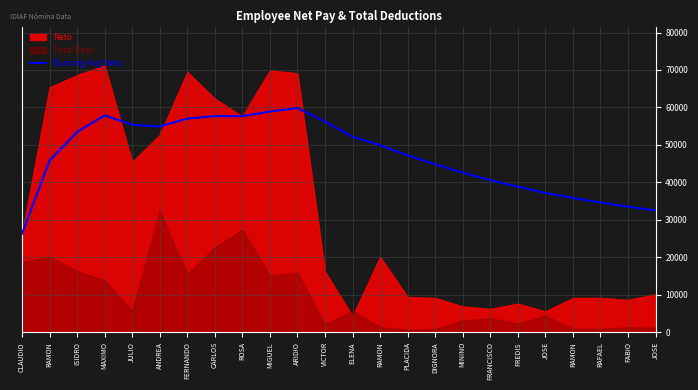

Reading left to right, what are all the values shown in this chart?

26323.3	45830.6	53436.8	57872.2	55388.0	54937.3	57013.2	57679.3	57676.0	58897.7	59827.2	56192.6	52201.9	49911.3	47211.1	44832.9	42601.6	40581.1	38847.6	37183.9	35849.4	34636.2	33506.0	32533.9